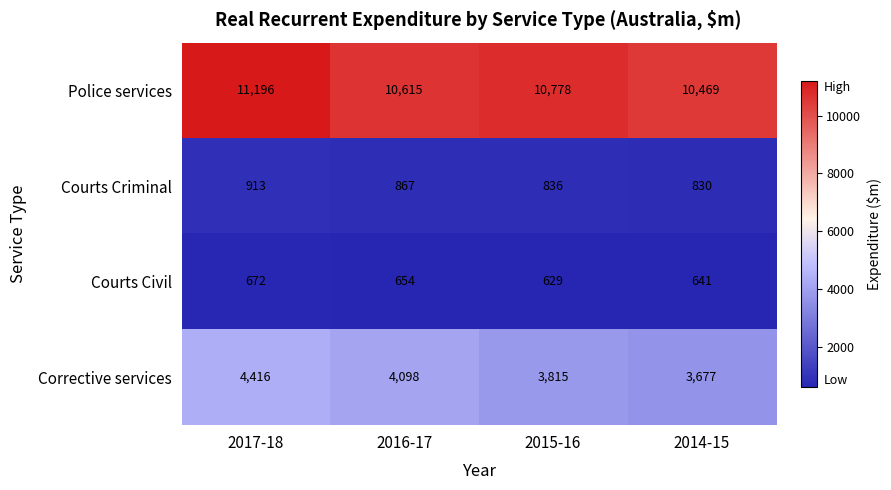

What is the sum of the Courts Civil values at 2016-17 and 2017-18?

1326